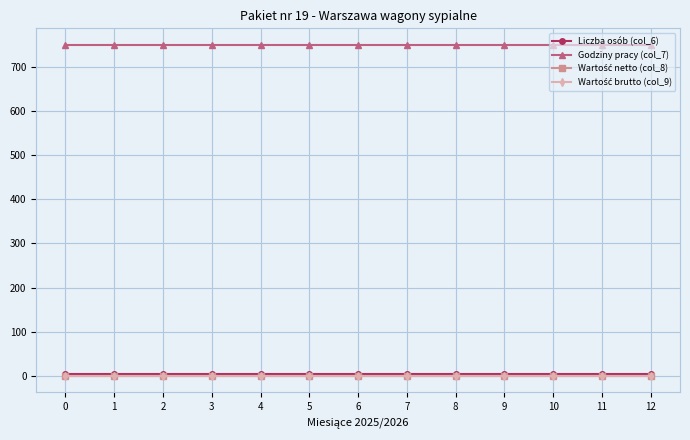

What is the minimum value for Liczba osób (col_6)?

3